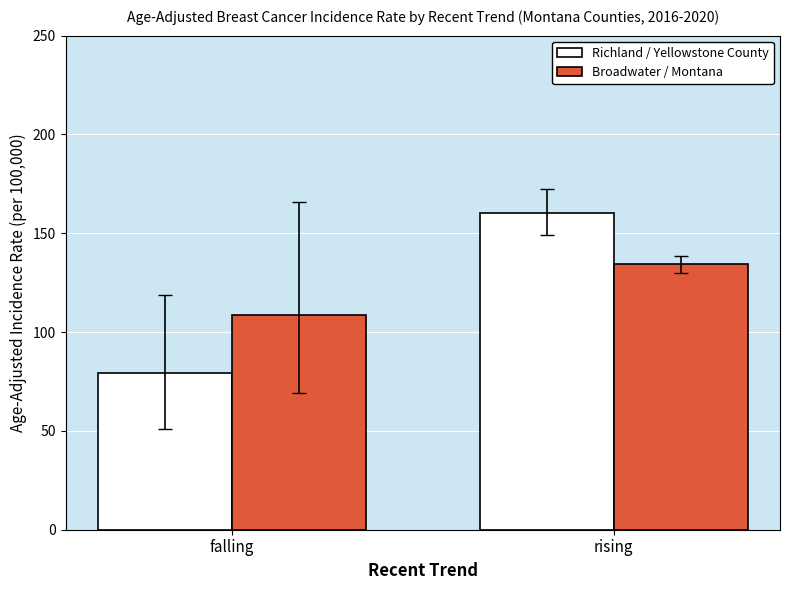

How many data points in Broadwater / Montana are above 134?

1